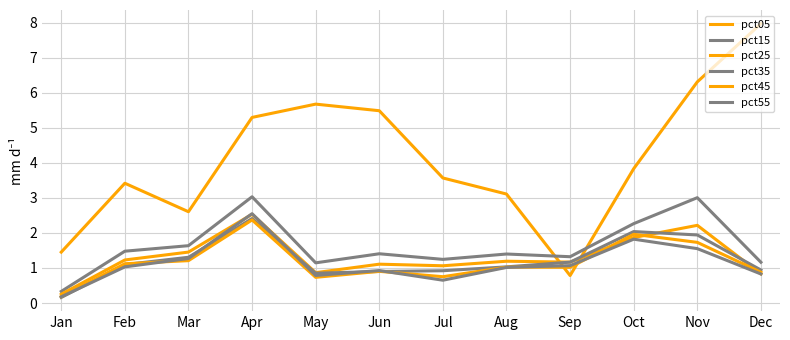

Where is pct25 nearest to the value 1?

Jul